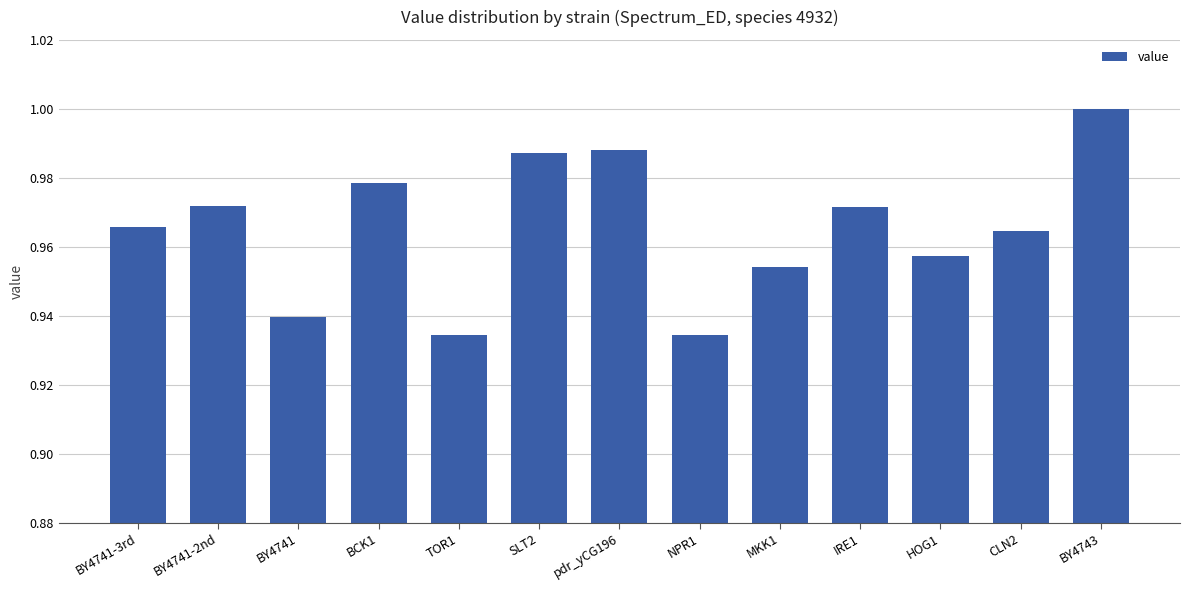

Does the chart contain stacked bars?

No